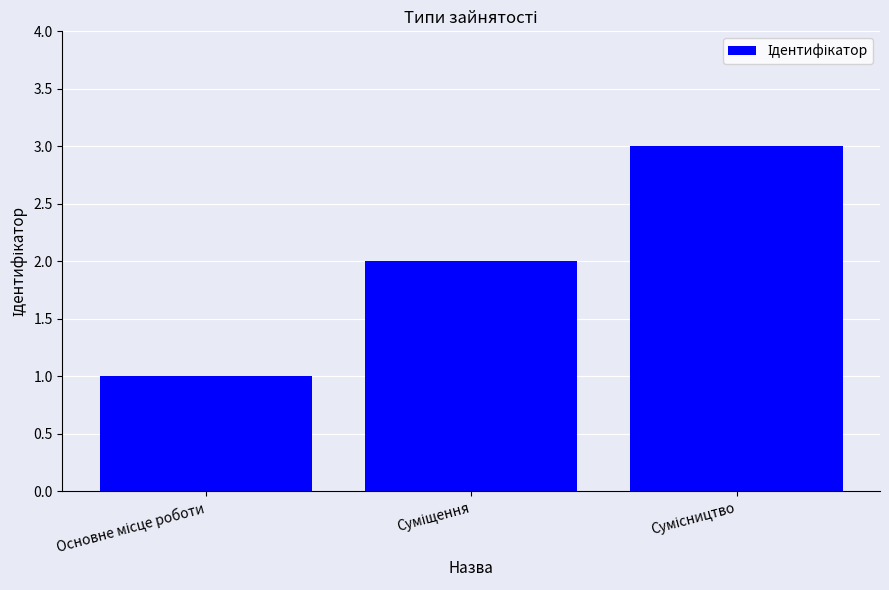

What is the maximum value shown in the chart?

3